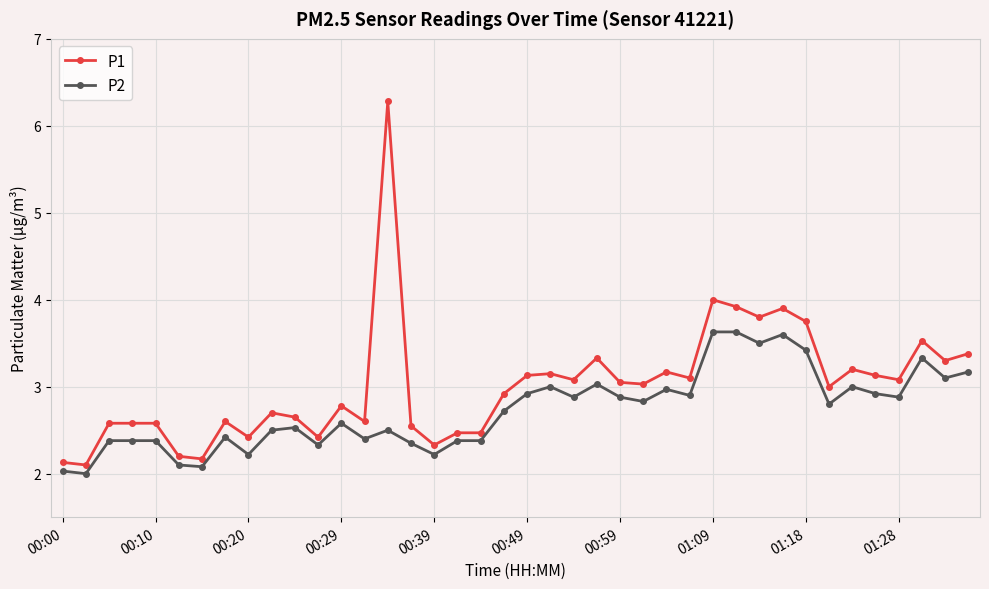

What is the maximum value shown in the chart?

6.3